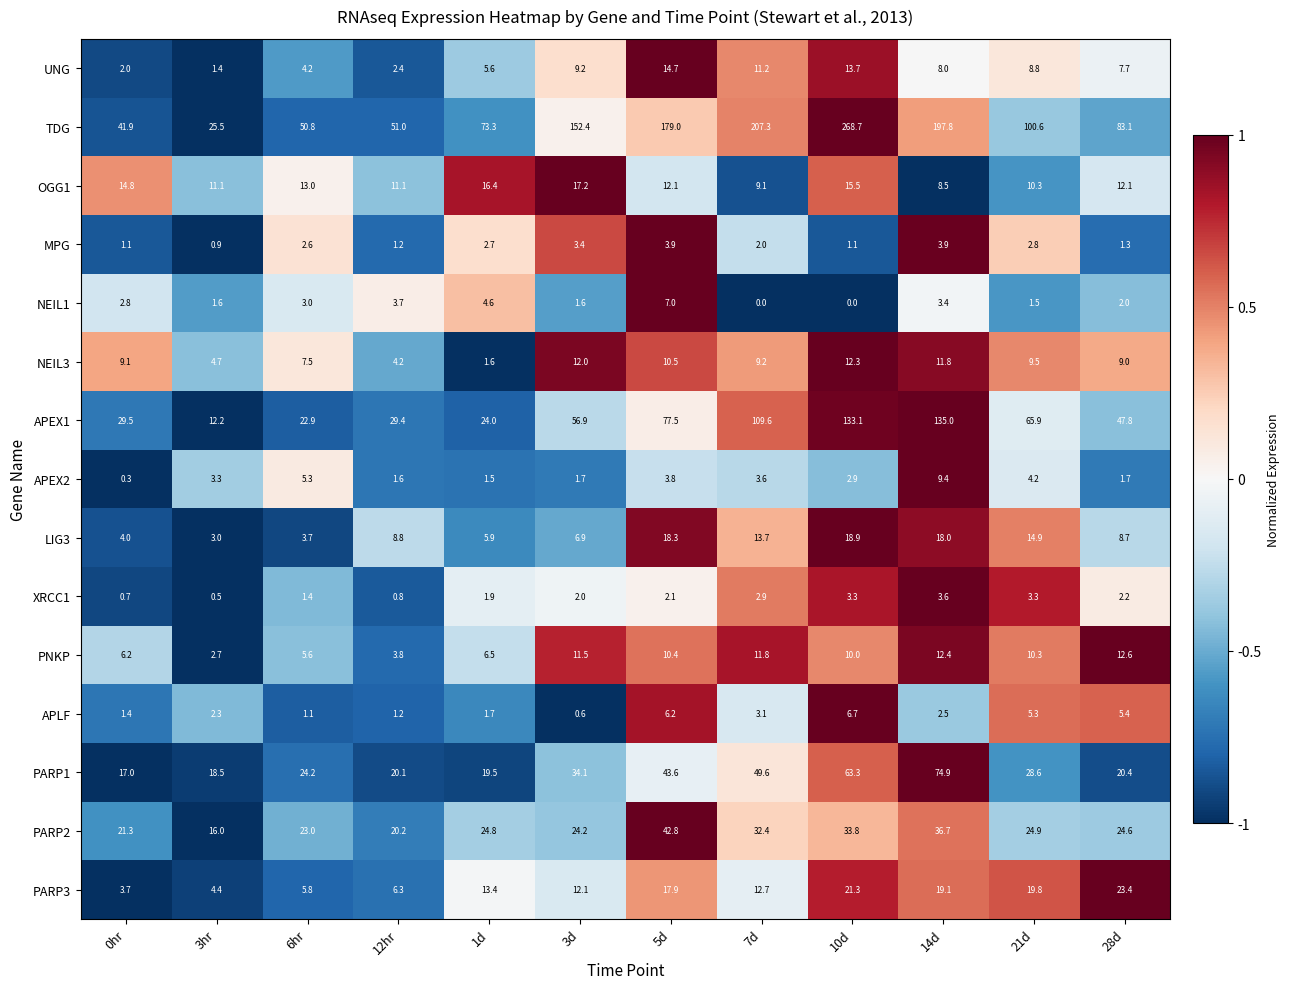

The value of PARP3 at 14d is 10.9. True or false?

False